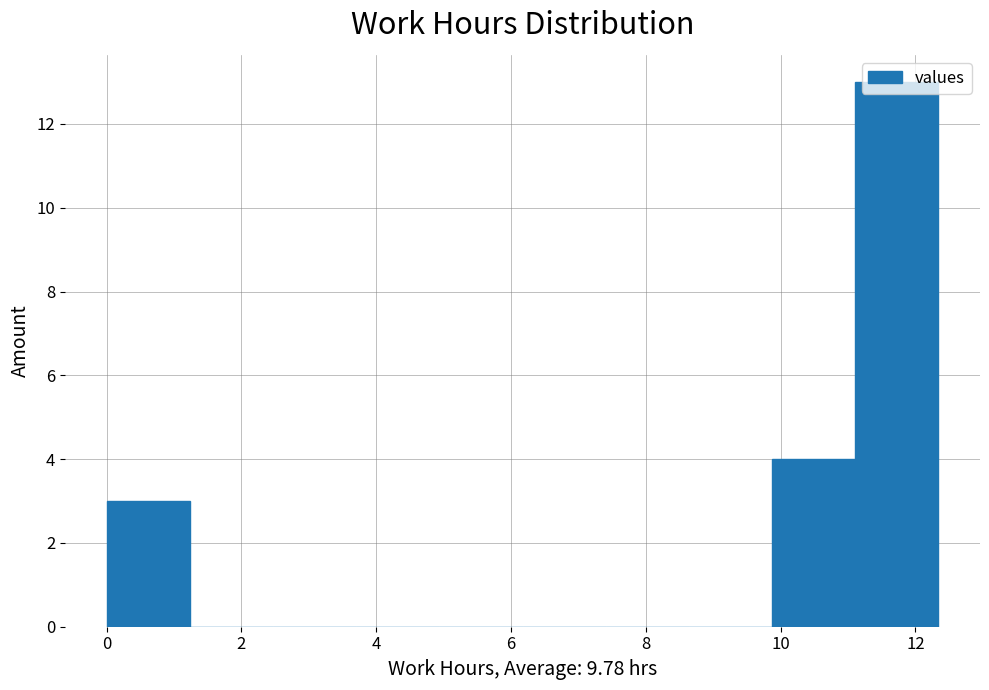

Reading left to right, transcribe this chart: for each bar, give the range it covers on the x-axis and its height. Neither the bar edges nor the heights are printed on the chart, so give them approximately, as read against the axes.

0.0 to 1.2: 3
1.2 to 2.4: 0
2.4 to 3.8: 0
3.8 to 5.0: 0
5.0 to 6.2: 0
6.2 to 7.4: 0
7.4 to 8.6: 0
8.6 to 9.8: 0
9.8 to 11.2: 4
11.2 to 12.4: 13